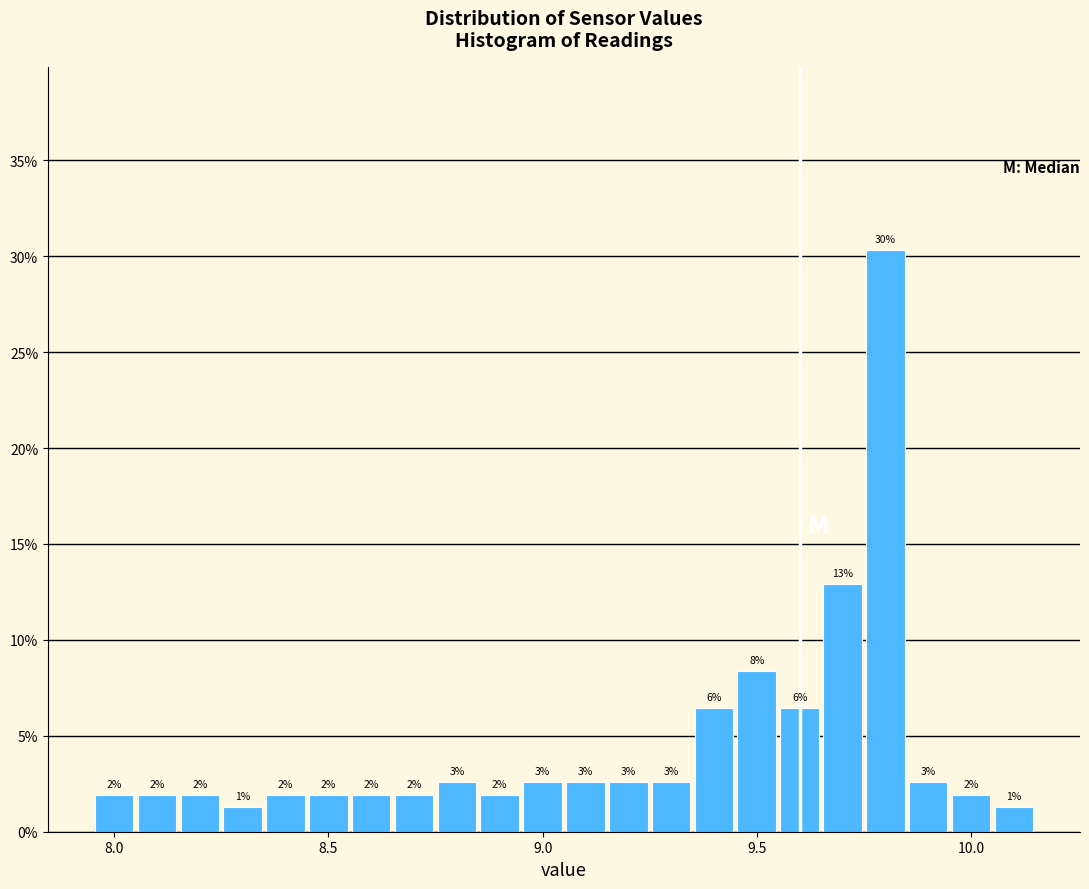

Around what value on the x-axis is the tallest bar? Give the approximate position of its centre, as read against the axis.

9.80